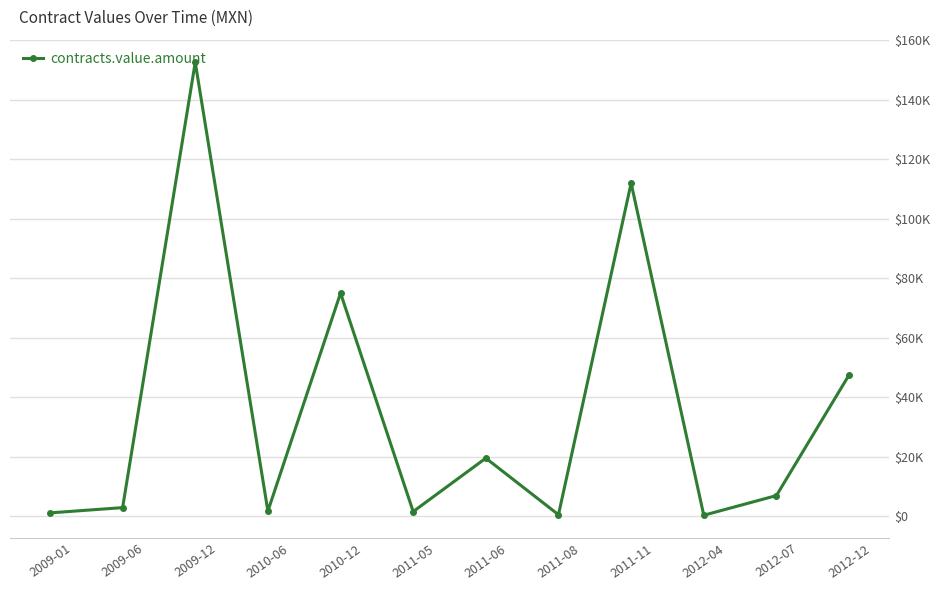

What is the label of the 9th point from the right?

2010-06